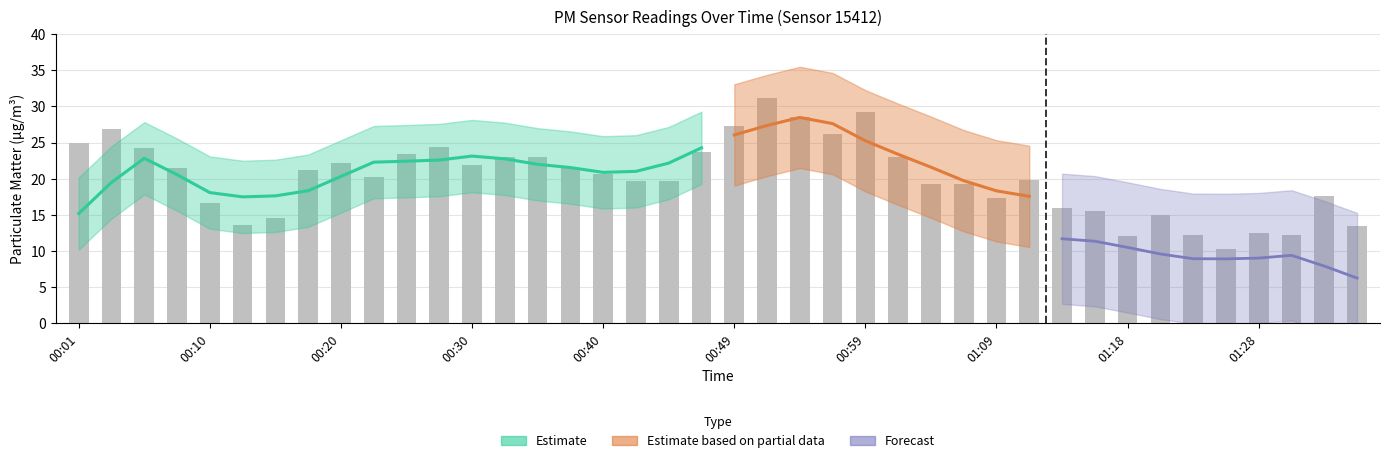

What is the ratio of the value at 00:42 to the value at 00:03?

0.7